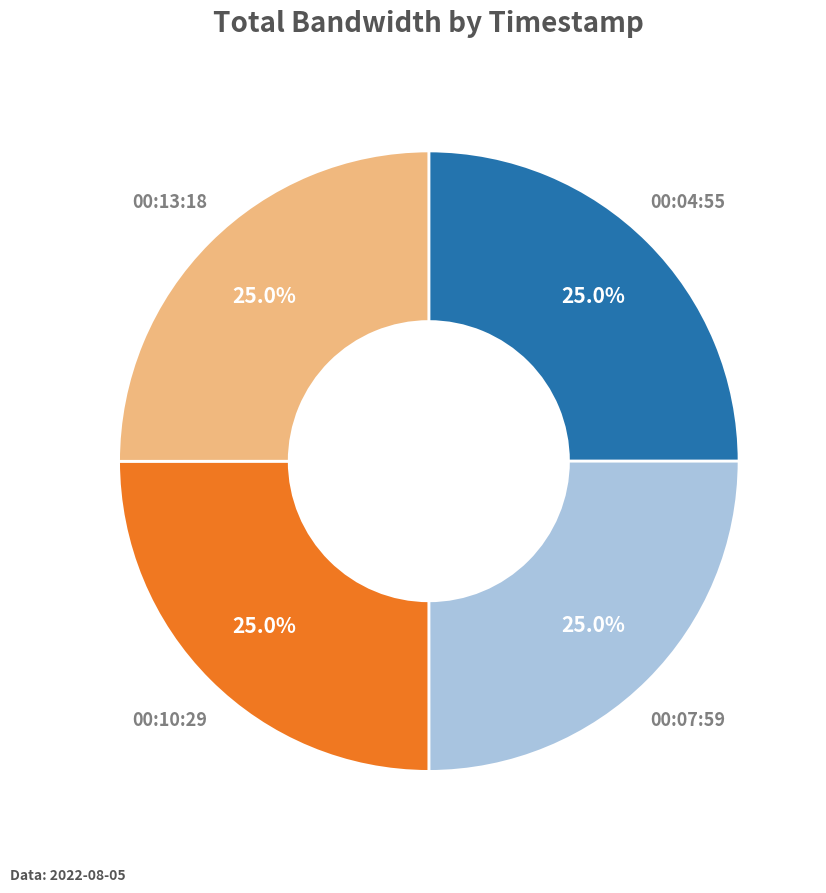

Is there any slice that represents more than half of the pie?

No